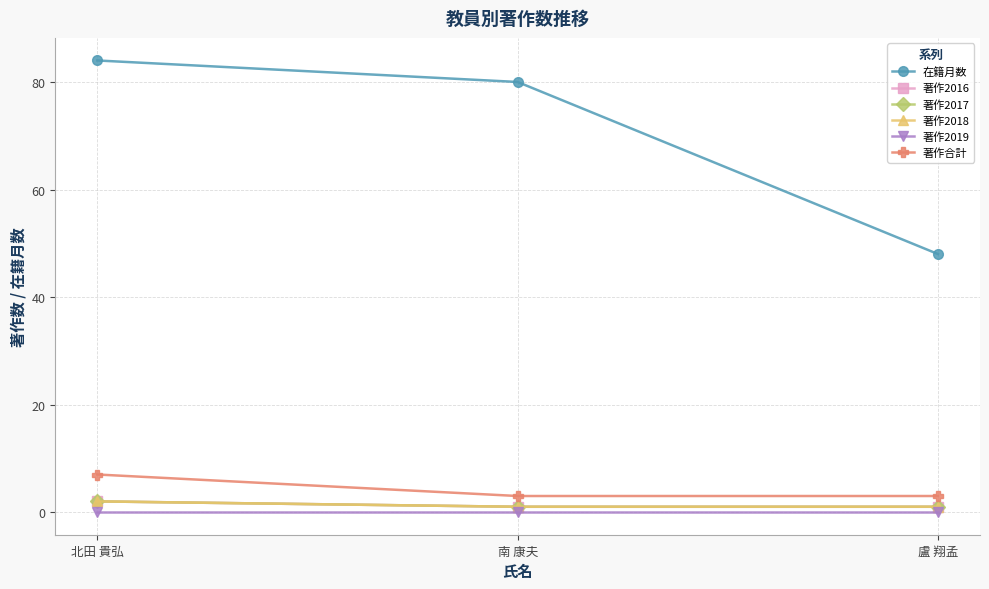

Does the chart have visible grid lines?

Yes